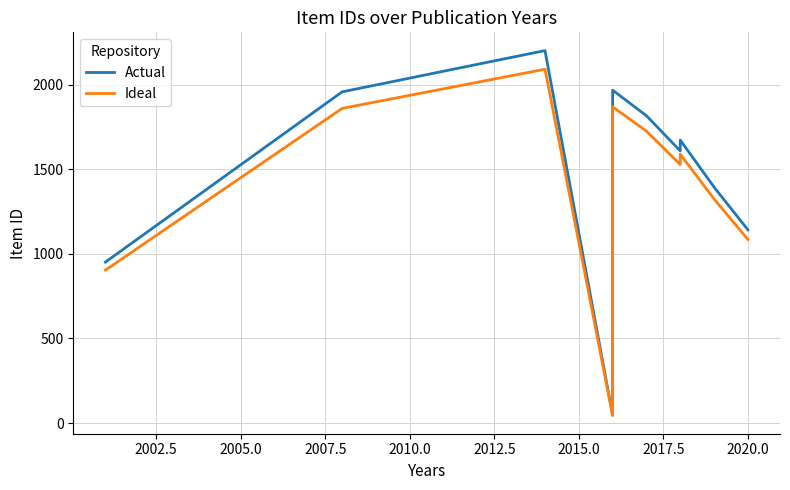

How many lines are shown in the chart?

2